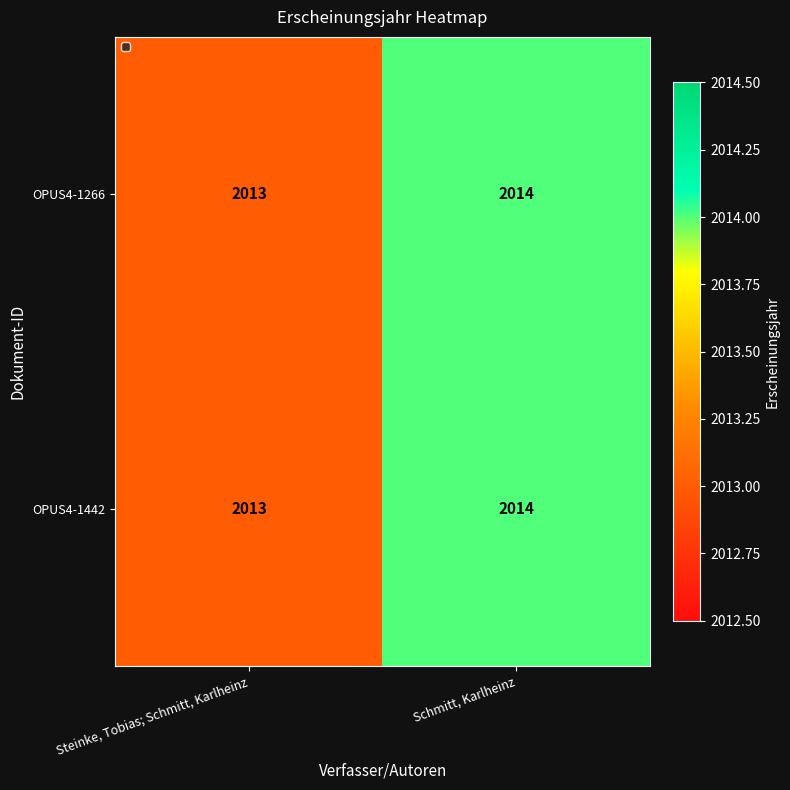

Where is OPUS4-1266 nearest to the value 2013?

Steinke, Tobias; Schmitt, Karlheinz